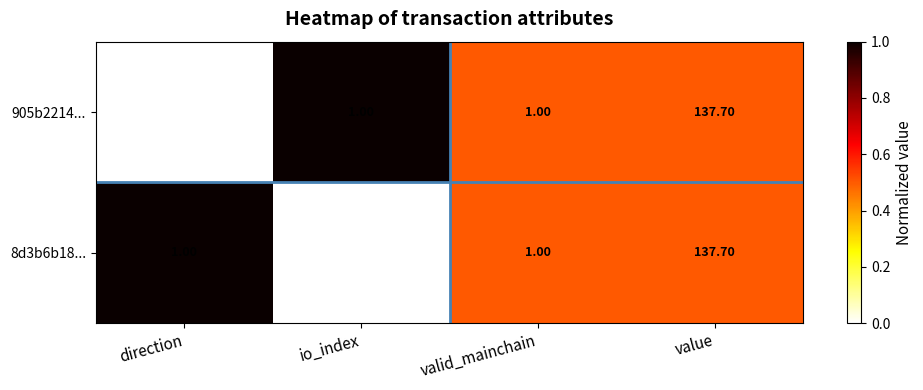

Which series has the widest spread of values?

905b2214...